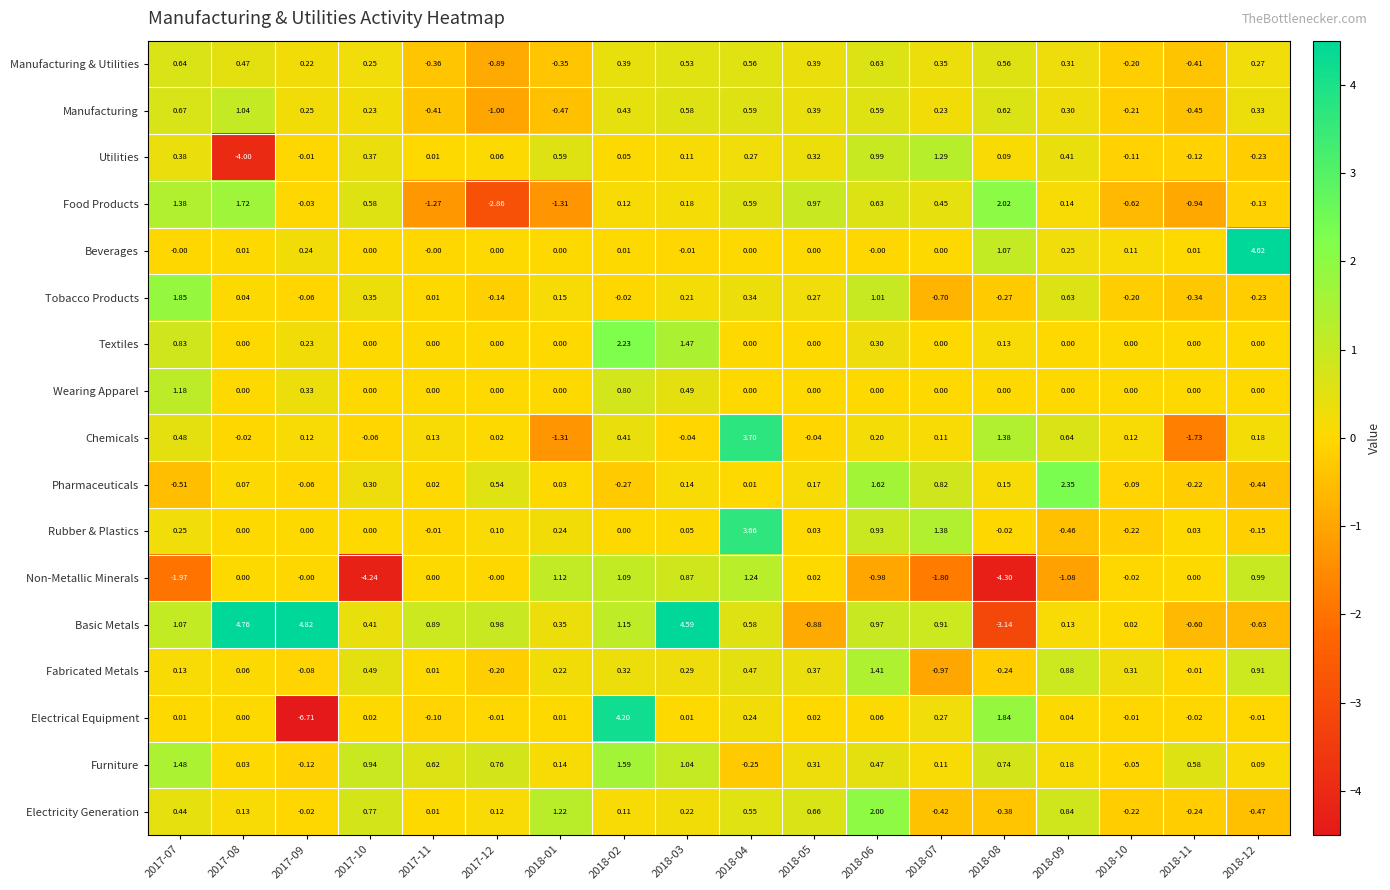

Which series has the largest total across all categories?

Basic Metals